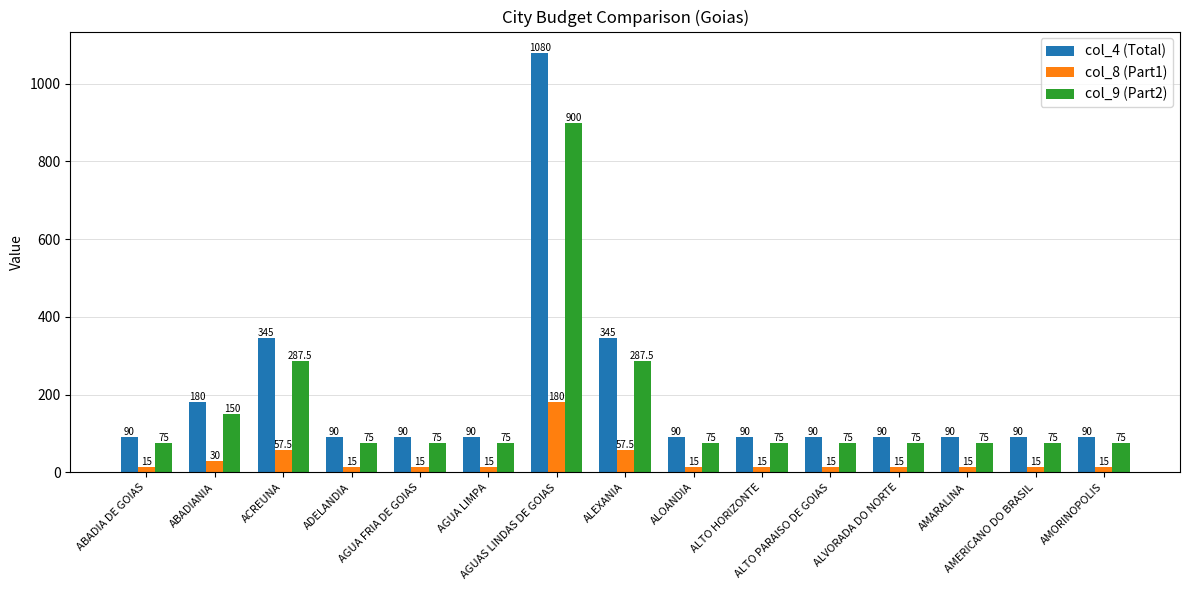

Count the number of categories in the chart.

15